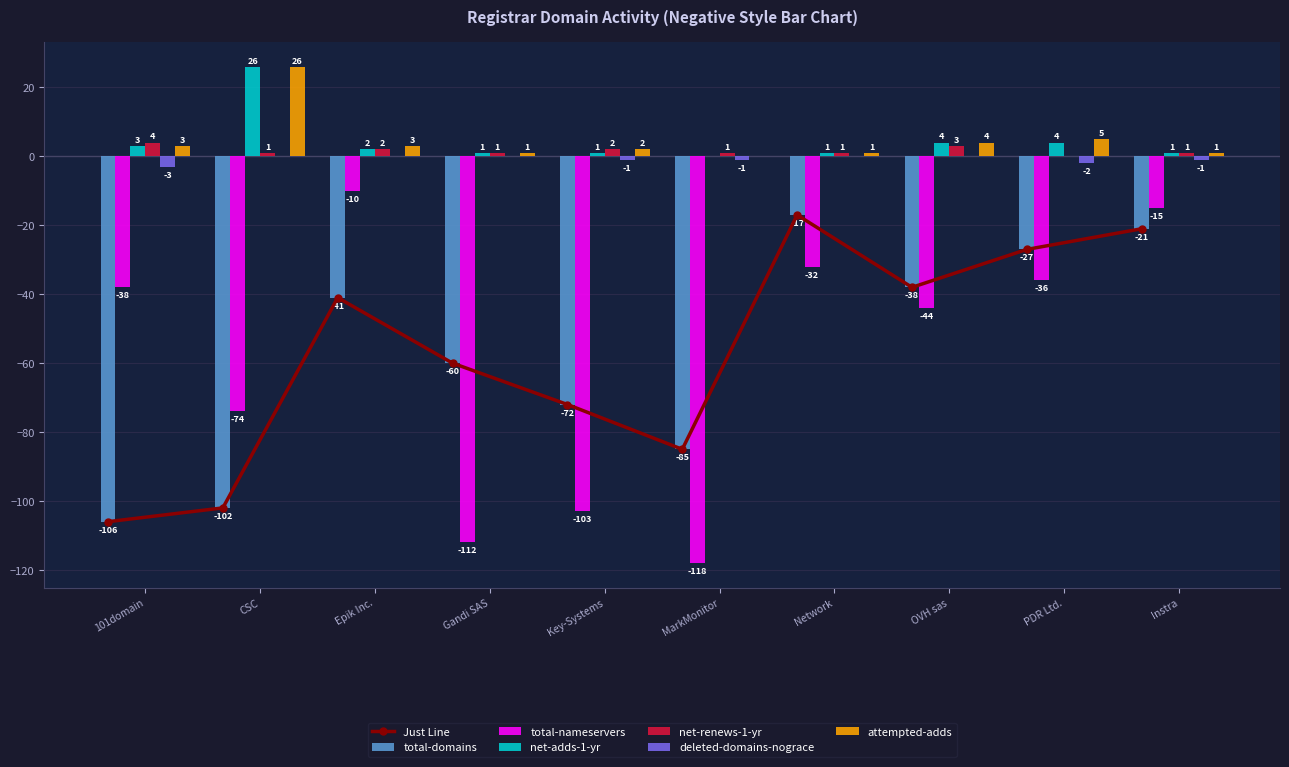

How many categories are shown in the chart?

10